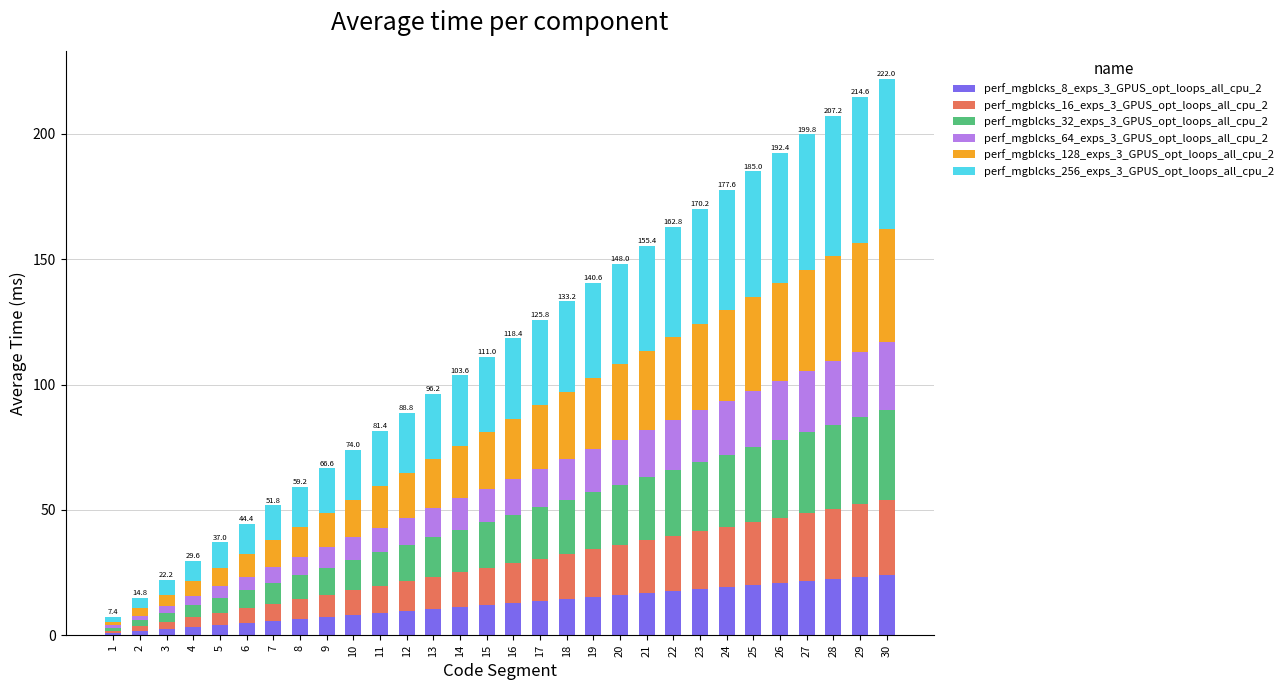

Count the number of categories in the chart.

30